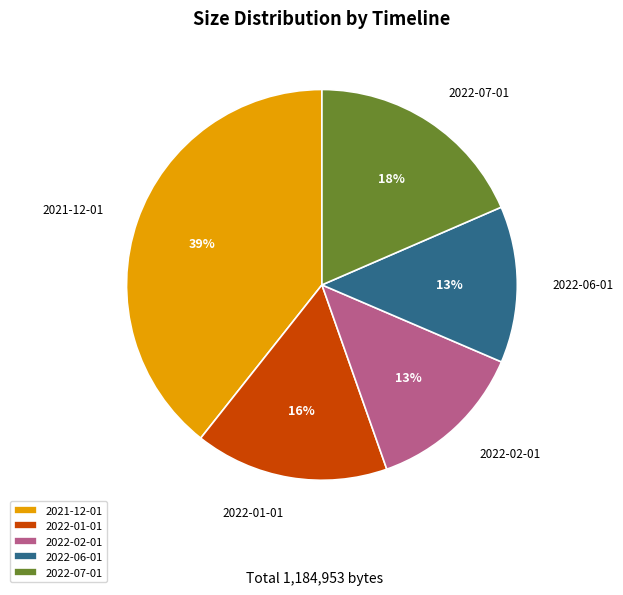

To the nearest percent, what is the average slice percentage?

20%